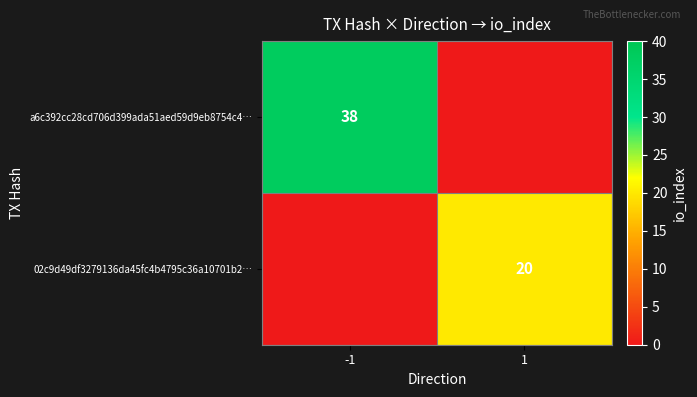

Is it true that 02c9d49df3279136da45fc4b4795c36a10701b2… equals 20 at 1?

True